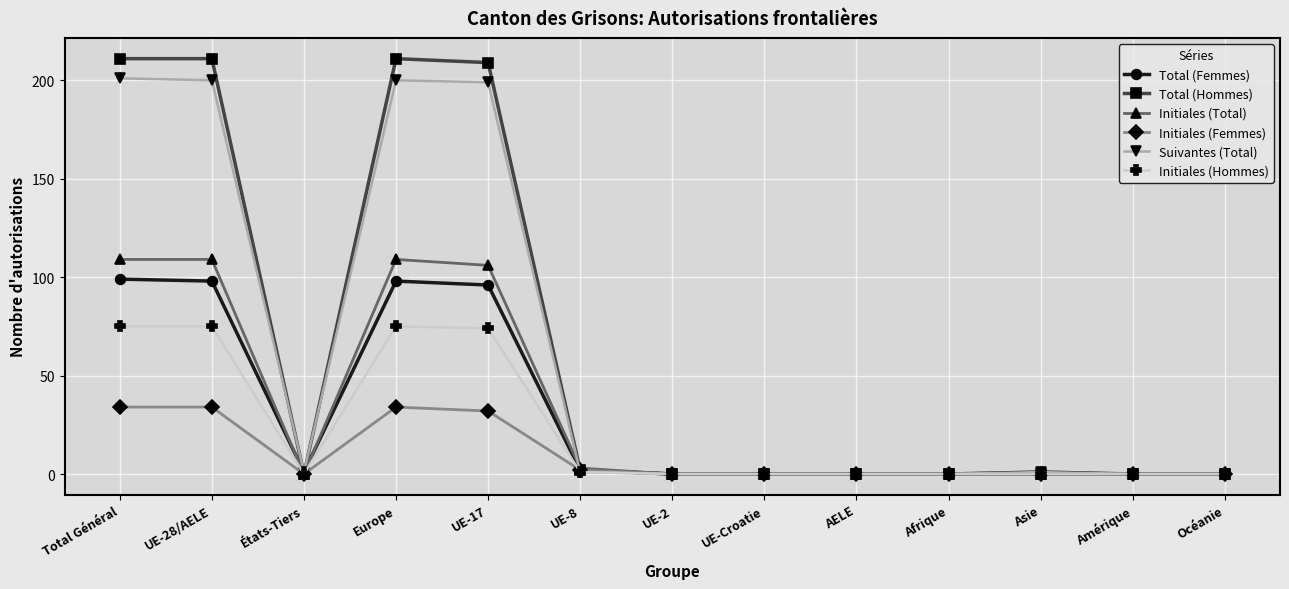

At how many categories does at least one series exceed 82?

4